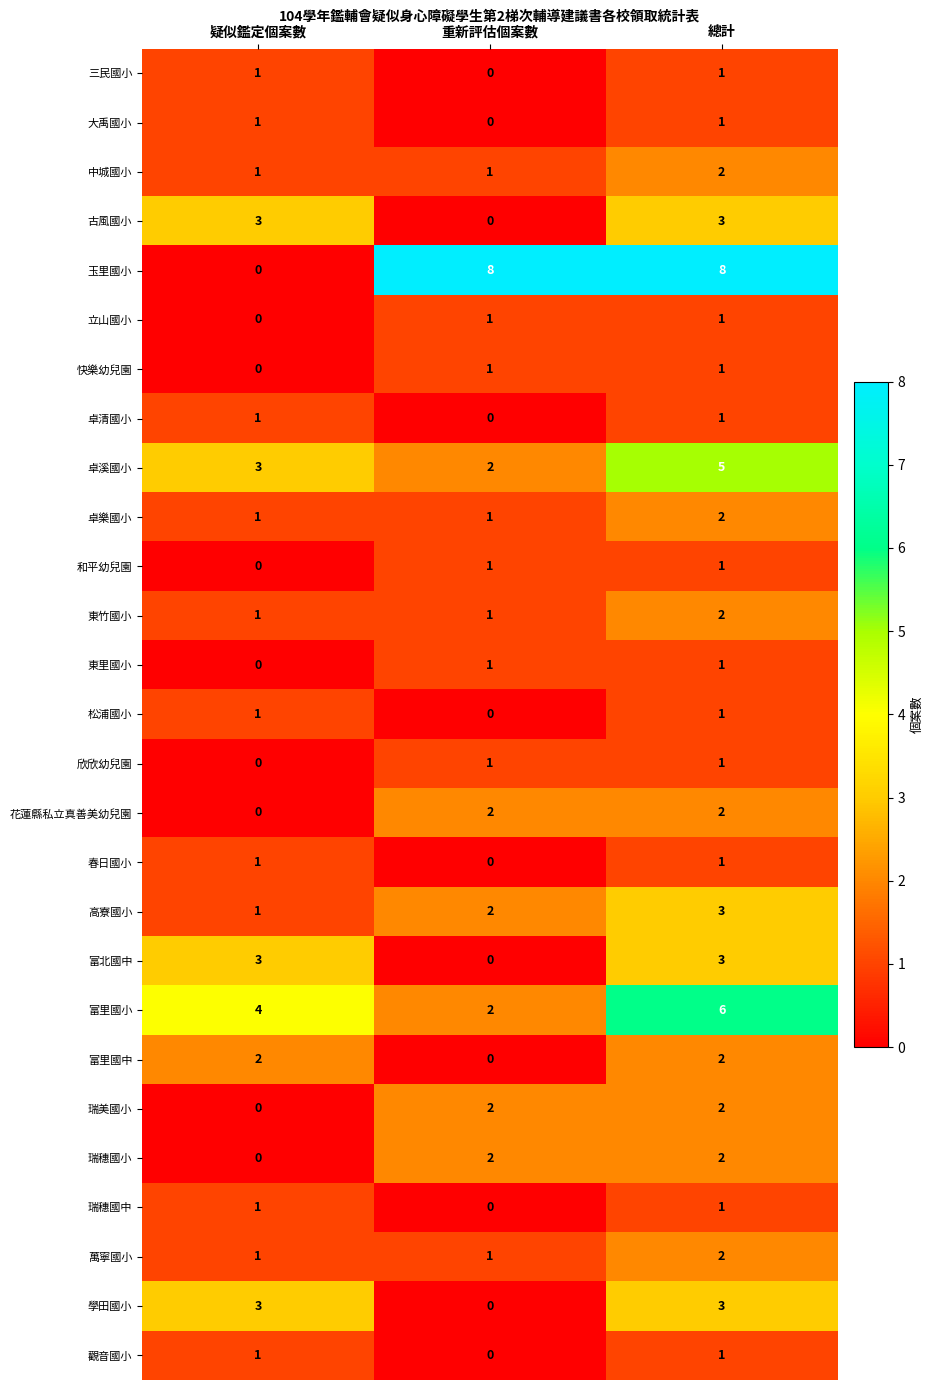

What is the greatest value displayed?

8